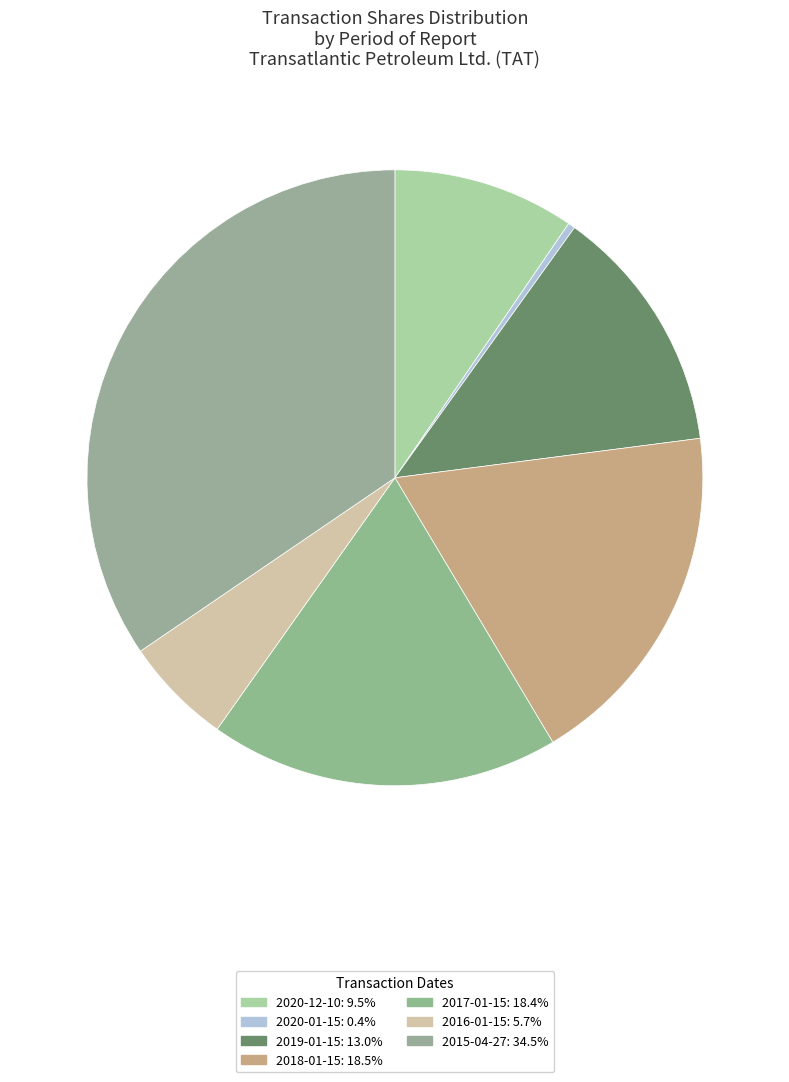

What is the smallest slice in the pie chart?

2020-01-15